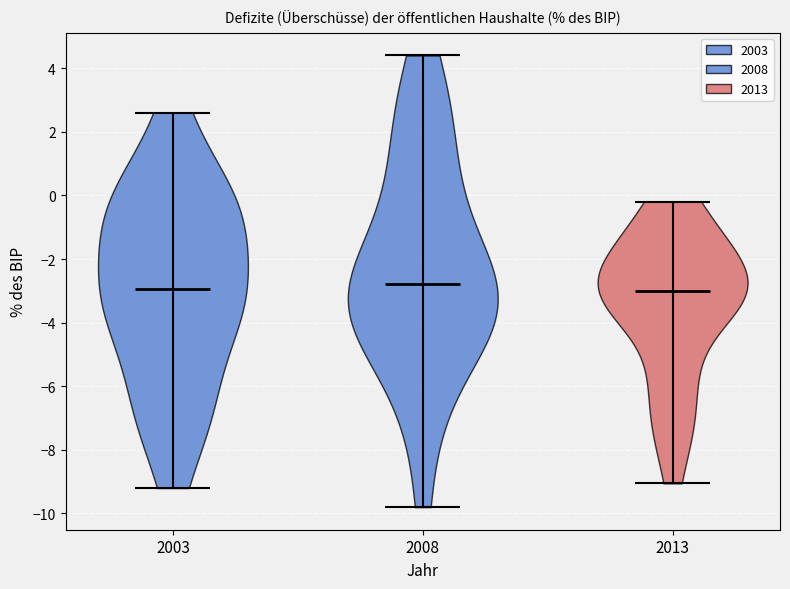

What is the highest point the violin at x = 2013 reaches on the y-axis? The values are not printed on the chart, so give them approximately, as read against the axis.

-0.2